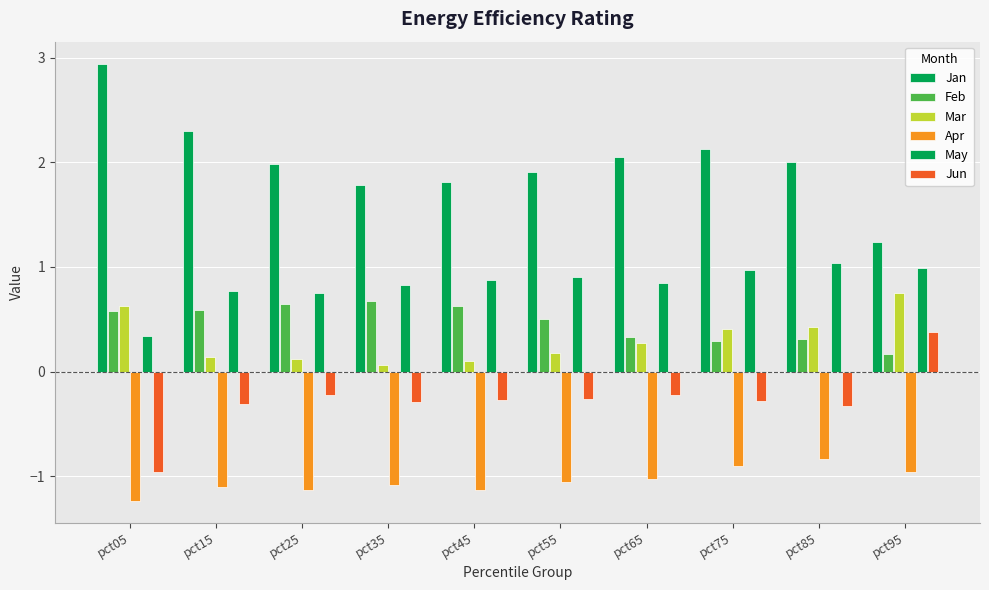

Reading right to left, transcribe all the data shown in this chart.

Jan: pct95=1.2	pct85=2.0	pct75=2.1	pct65=2.0	pct55=1.9	pct45=1.8	pct35=1.8	pct25=2.0	pct15=2.3	pct05=2.9
Feb: pct95=0.2	pct85=0.3	pct75=0.3	pct65=0.3	pct55=0.5	pct45=0.6	pct35=0.7	pct25=0.6	pct15=0.6	pct05=0.6
Mar: pct95=0.8	pct85=0.4	pct75=0.4	pct65=0.3	pct55=0.2	pct45=0.1	pct35=0.1	pct25=0.1	pct15=0.1	pct05=0.6
Apr: pct95=-1.0	pct85=-0.8	pct75=-0.9	pct65=-1.0	pct55=-1.1	pct45=-1.1	pct35=-1.1	pct25=-1.1	pct15=-1.1	pct05=-1.2
May: pct95=1.0	pct85=1.0	pct75=1.0	pct65=0.8	pct55=0.9	pct45=0.9	pct35=0.8	pct25=0.7	pct15=0.8	pct05=0.3
Jun: pct95=0.4	pct85=-0.3	pct75=-0.3	pct65=-0.2	pct55=-0.3	pct45=-0.3	pct35=-0.3	pct25=-0.2	pct15=-0.3	pct05=-1.0